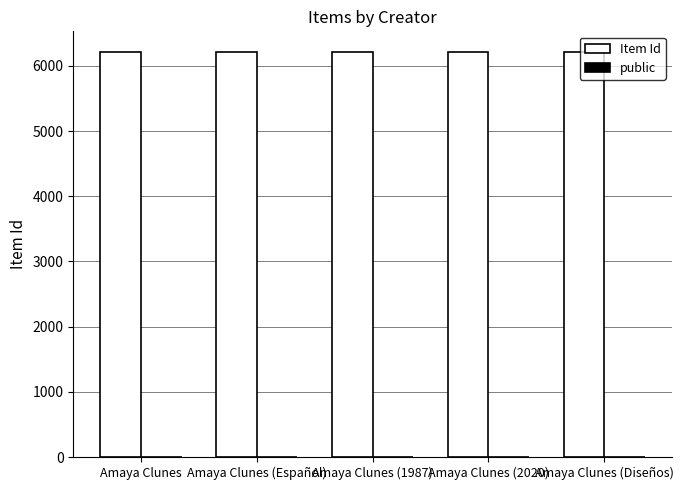

True or false: Item Id has a value of 6220 at Amaya Clunes (Diseños).

True